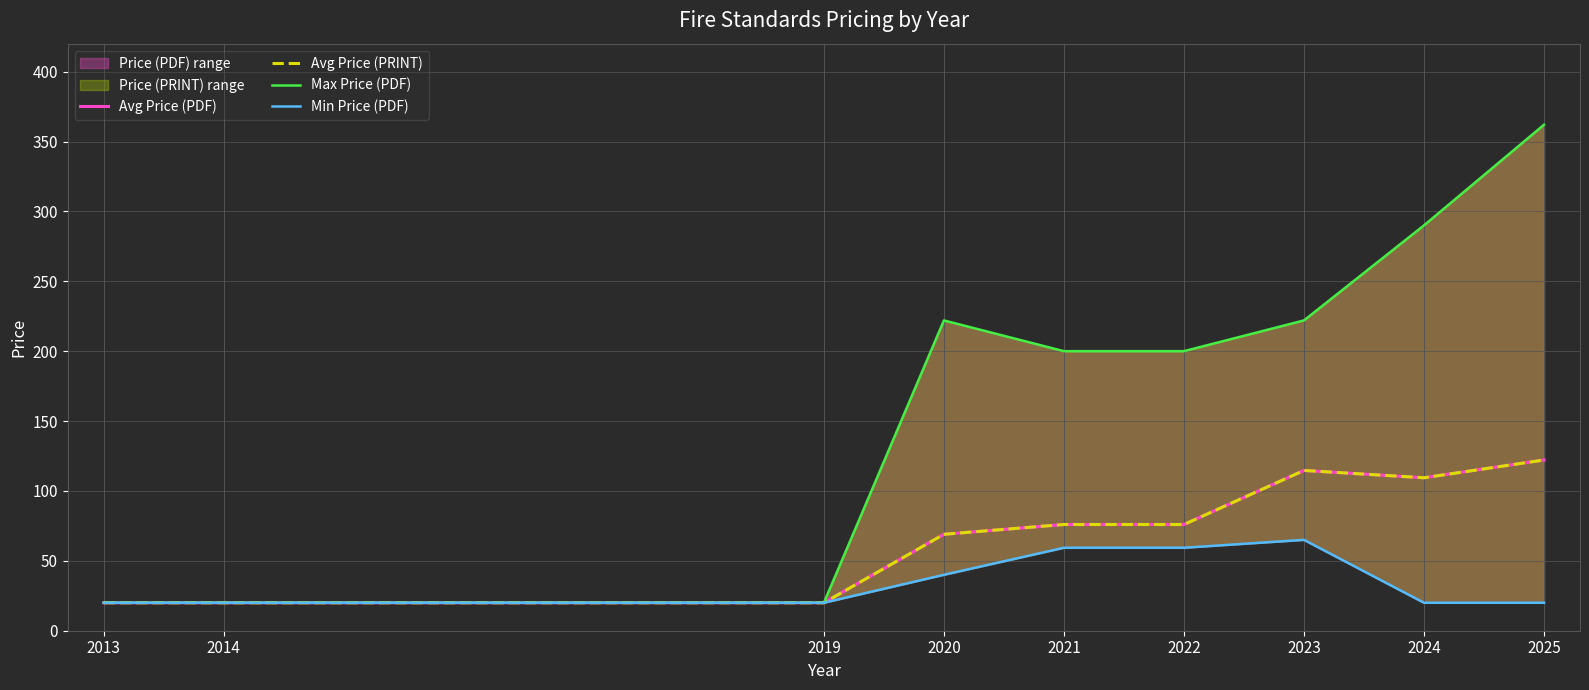

True or false: Min Price (PDF) has more than 0 points higher than both neighbors.

True